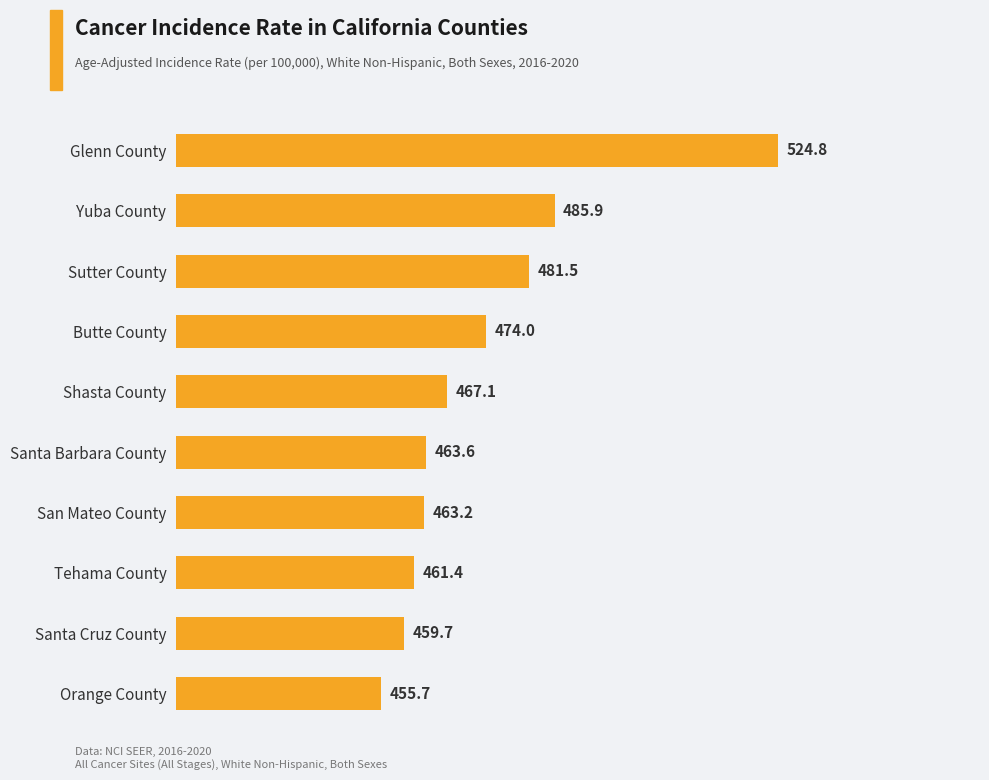

Which has a higher value, Sutter County or Santa Barbara County?

Sutter County